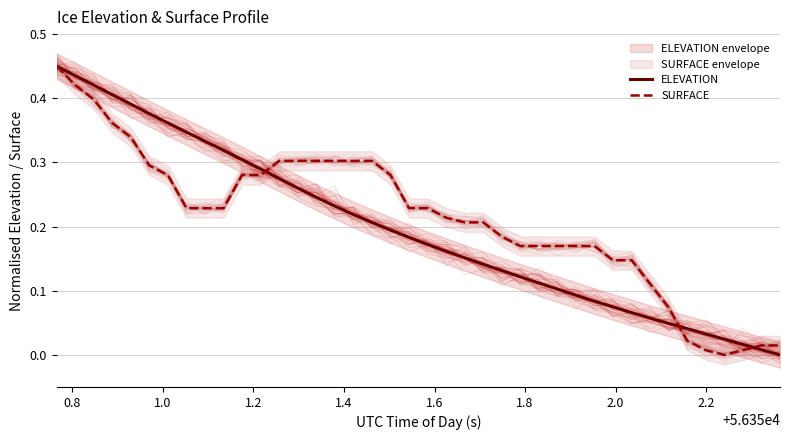

True or false: SURFACE and ELEVATION cross at least once.

True